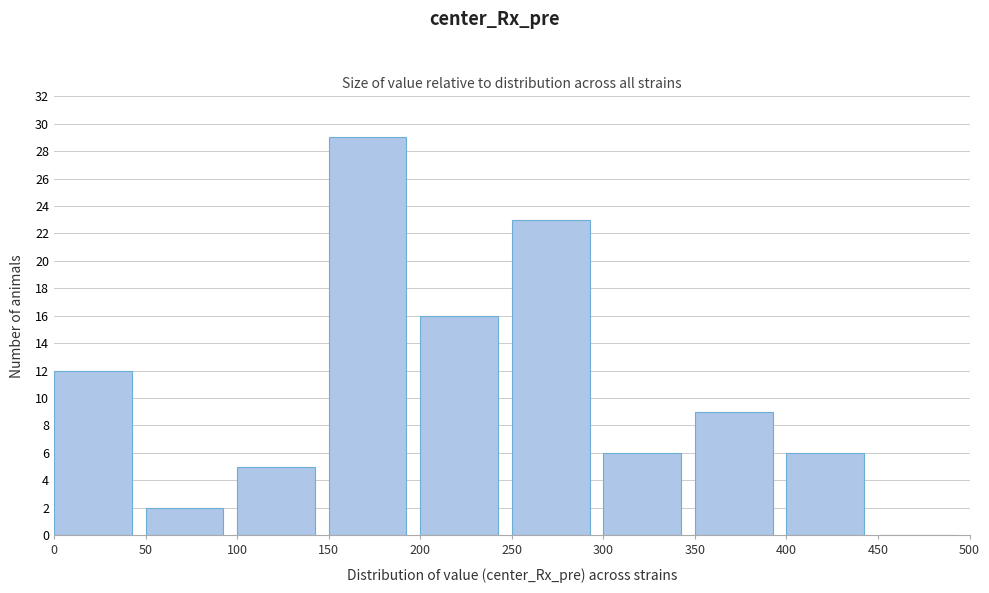

How tall is the bar that spans 100 to 150 on the x-axis? The values are not printed on the chart, so give them approximately, as read against the axis.

5